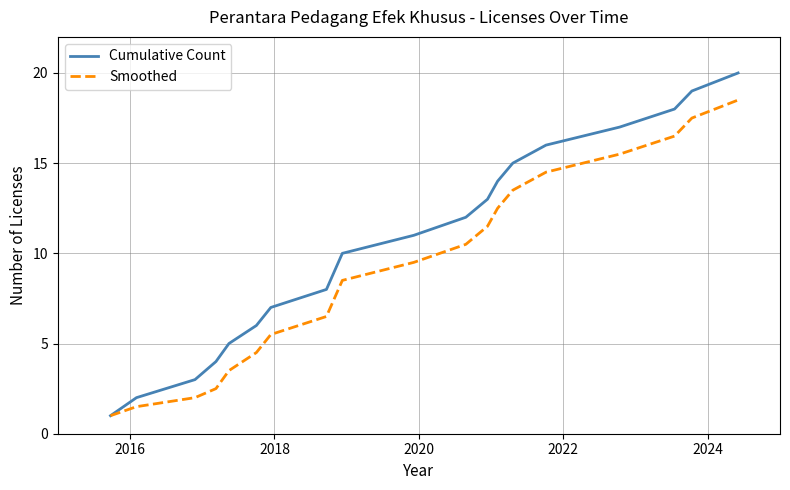

List the series in order of their peak value, highest first.

Cumulative Count, Smoothed